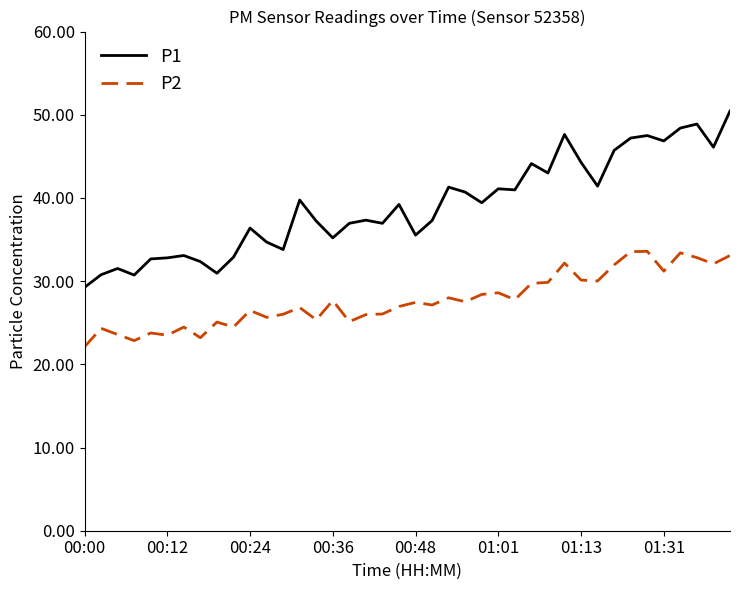

True or false: P2 has more than 2 interior local peaks.

True